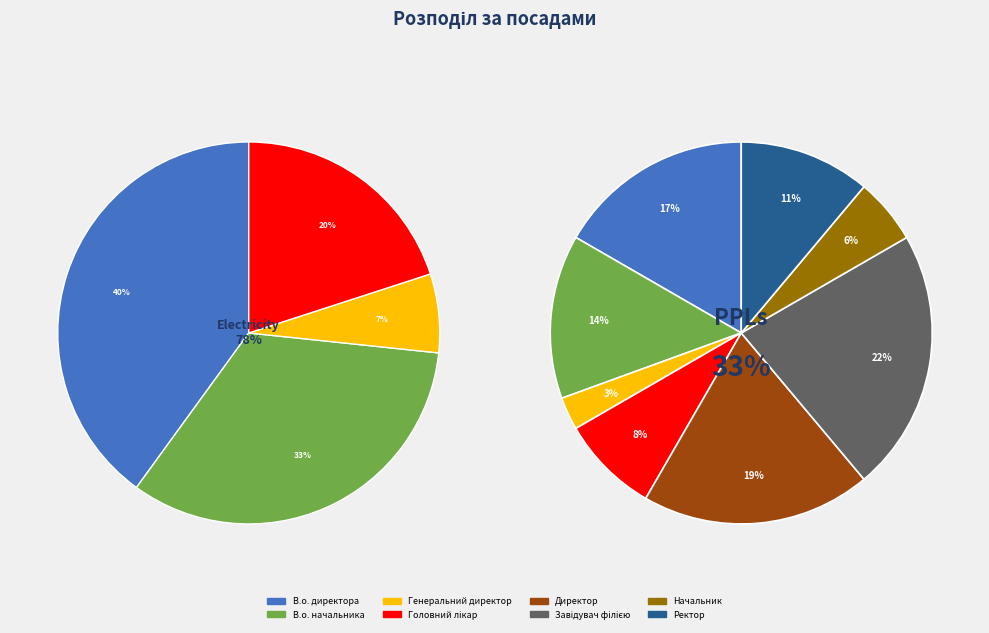

Is it true that Завідувач філією is 22% of the pie?

True